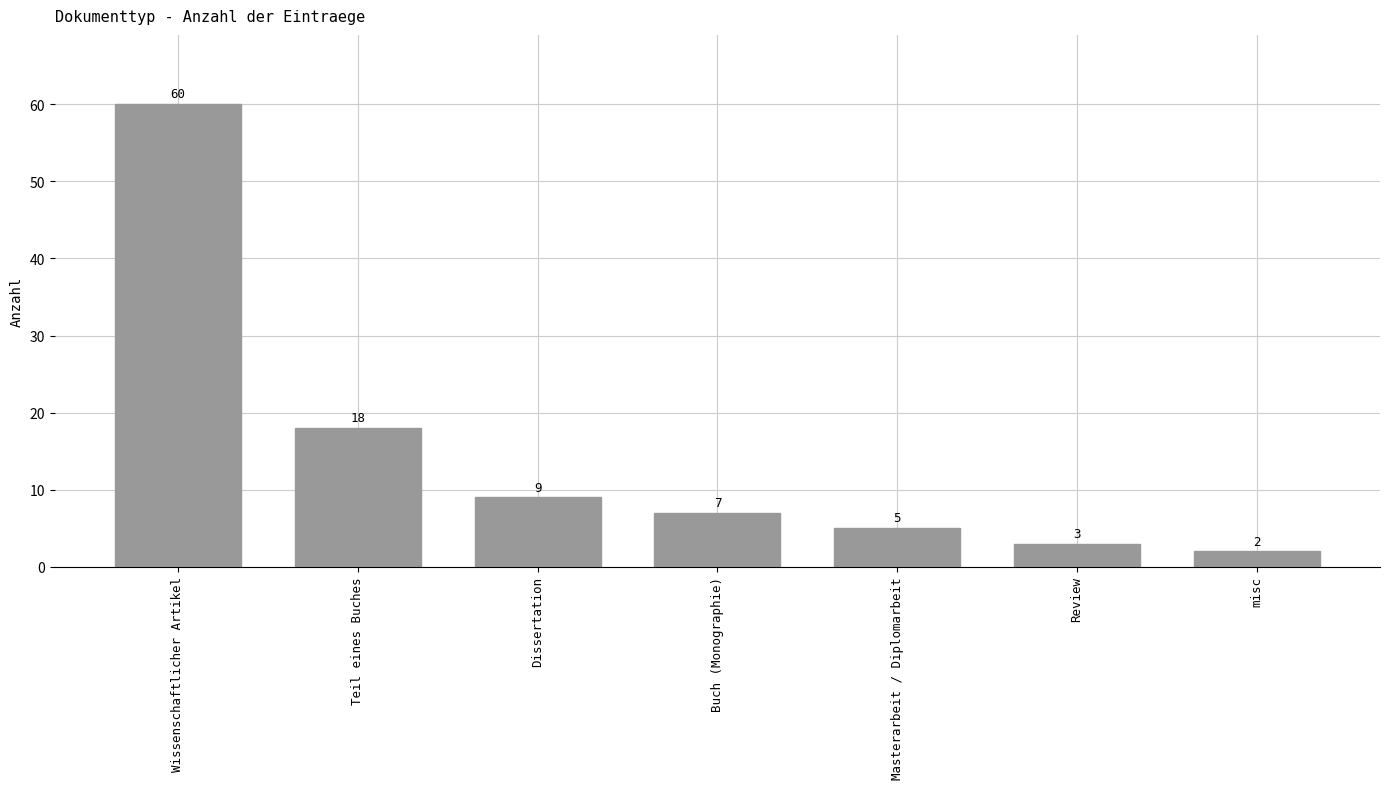

List the labels in order of value, largest first.

Wissenschaftlicher Artikel, Teil eines Buches, Dissertation, Buch (Monographie), Masterarbeit / Diplomarbeit, Review, misc